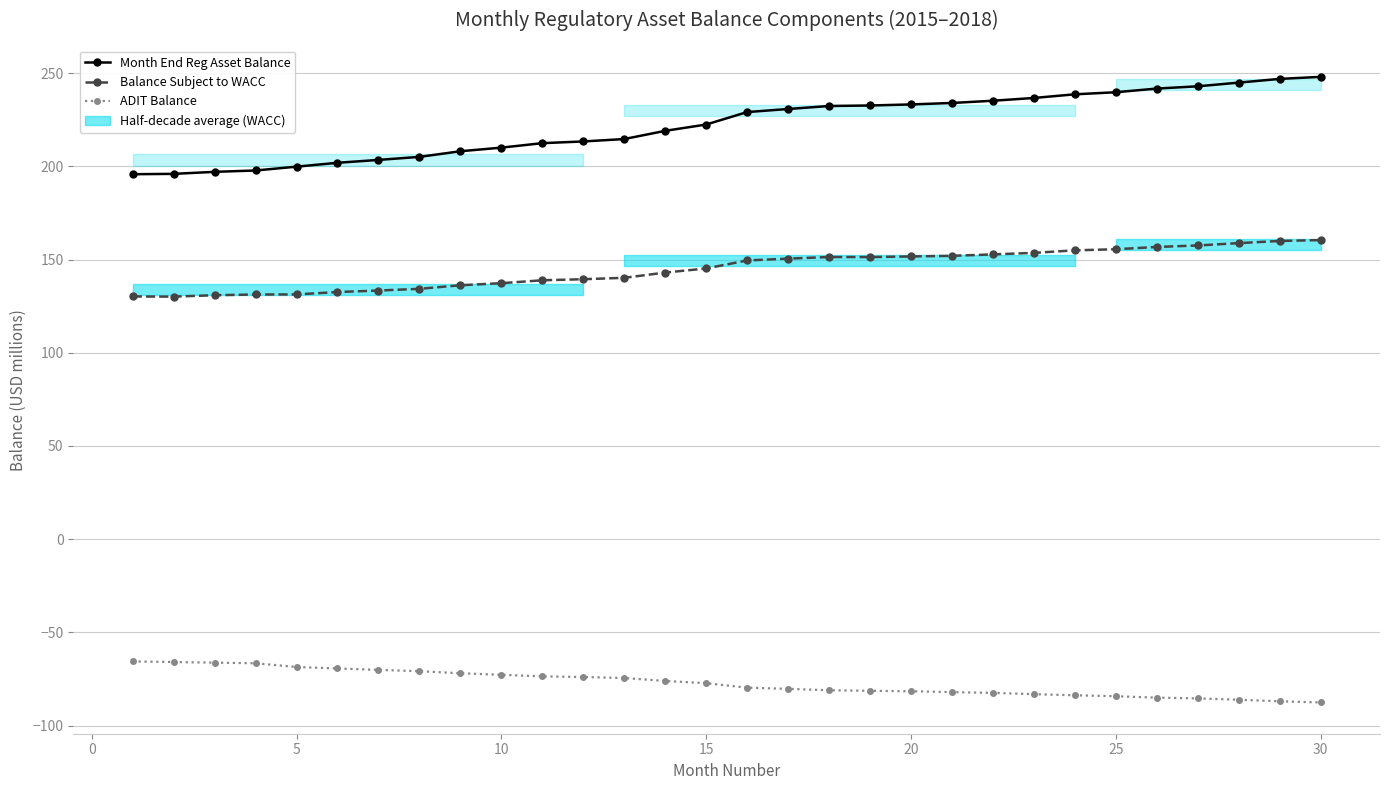

True or false: Balance Subject to WACC and Month End Reg Asset Balance cross at least once.

False